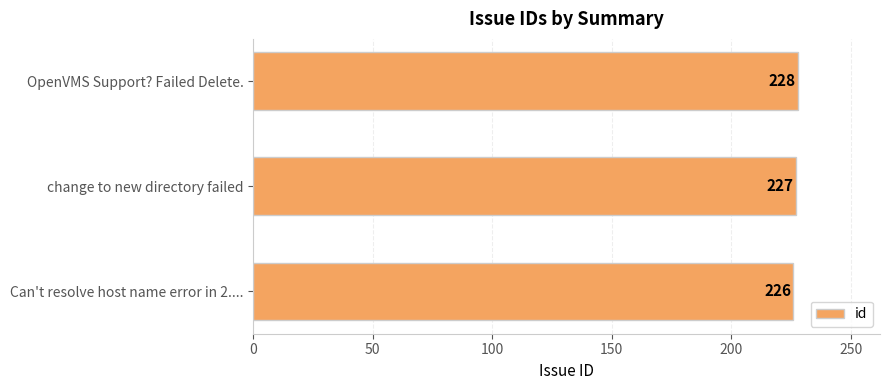

True or false: the data shows 300 at change to new directory failed.

False